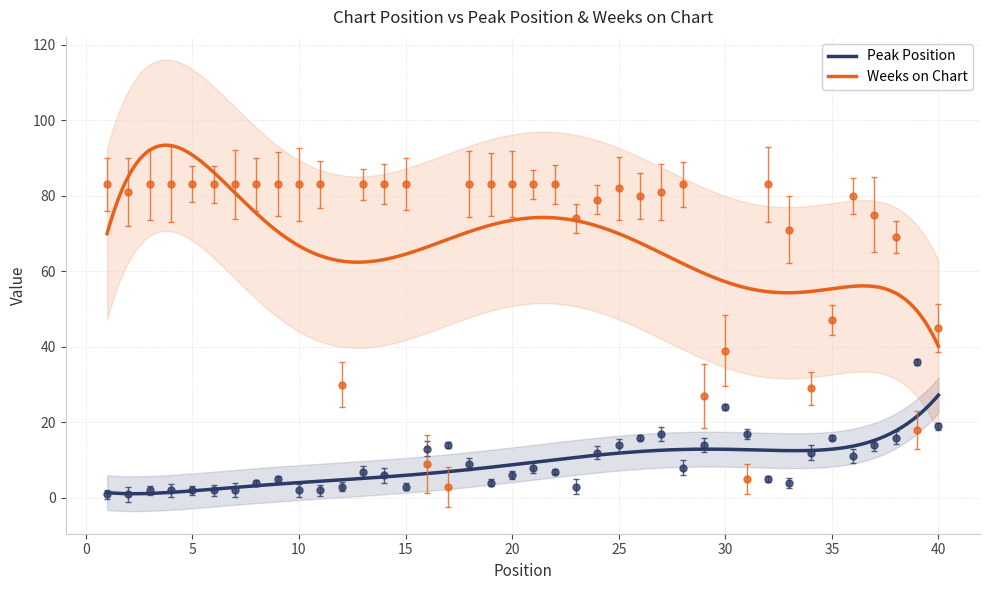

Reading right to left, what are all the values shown in this chart?

Peak Position: 19	36	16	14	11	16	12	4	5	17	24	14	8	17	16	14	12	3	7	8	6	4	9	14	13	3	6	7	3	2	2	5	4	2	2	2	2	2	1	1
Weeks on Chart: 45	18	69	75	80	47	29	71	83	5	39	27	83	81	80	82	79	74	83	83	83	83	83	3	9	83	83	83	30	83	83	83	83	83	83	83	83	83	81	83